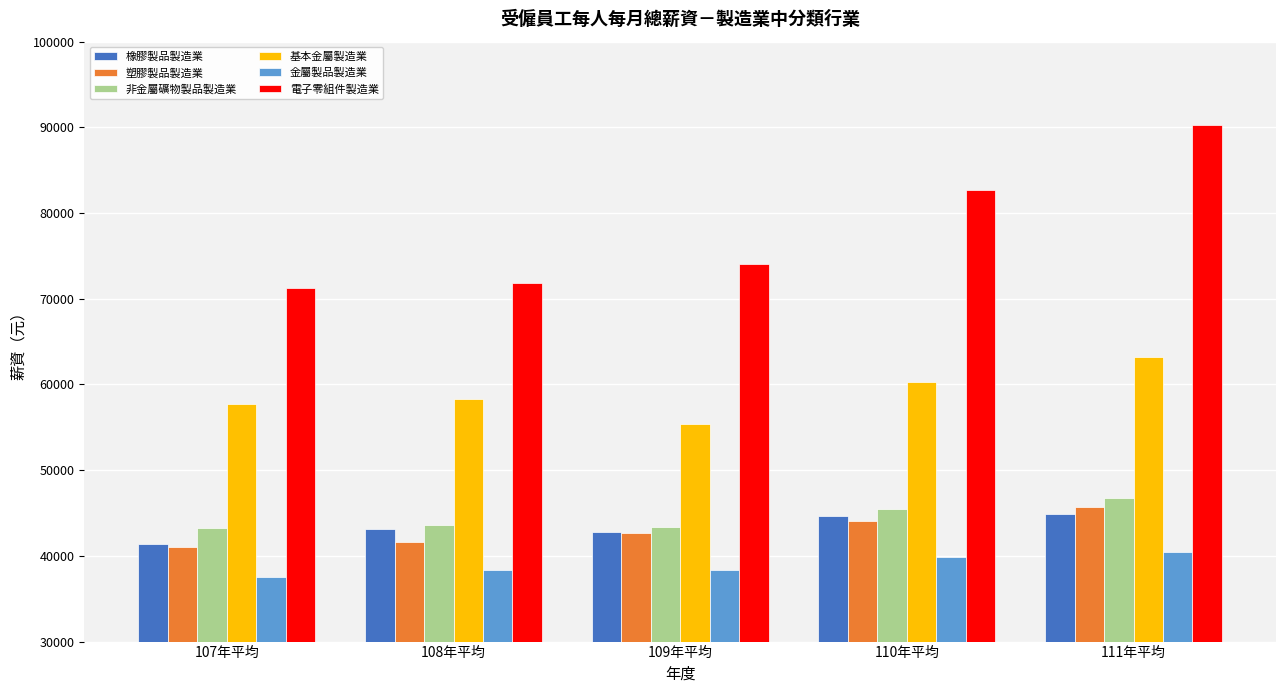

The value of 橡膠製品製造業 at 108年平均 is 43177. True or false?

True